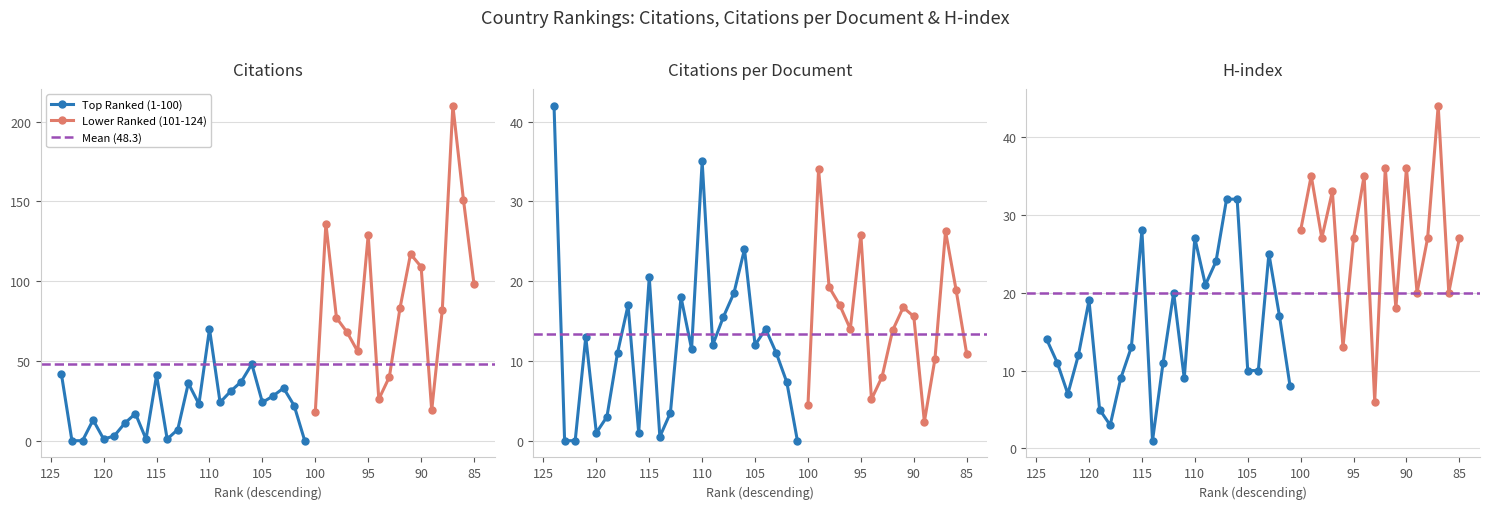

What is the sum of the H index values at 31 and 32?

42.0